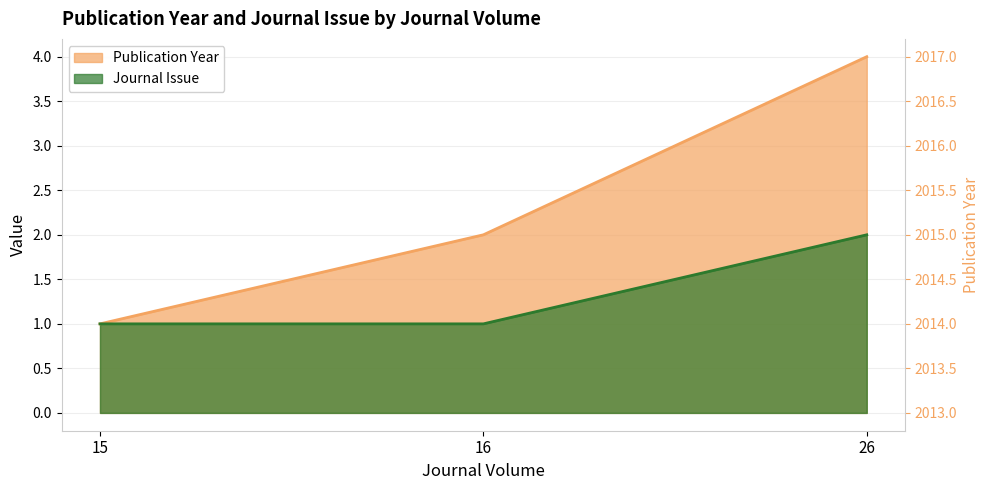

Rank the series by their average value, from highest to lowest.

Publication Year, Journal Issue